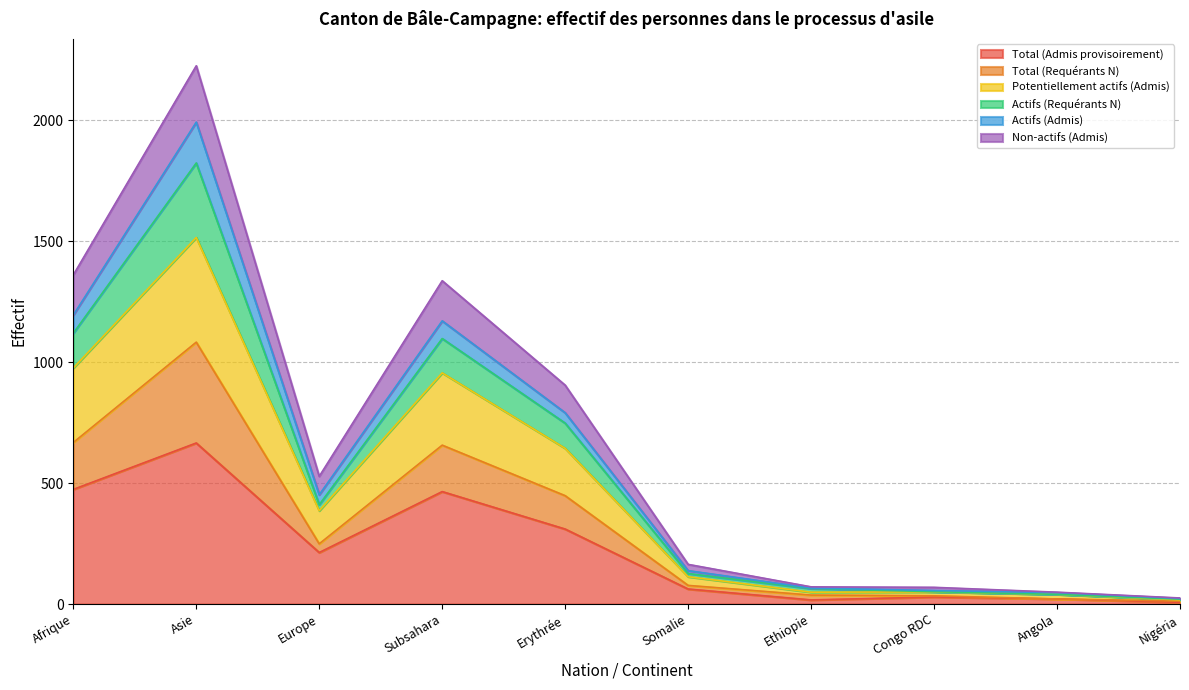

What is the label of the 3rd point from the right?

Congo RDC